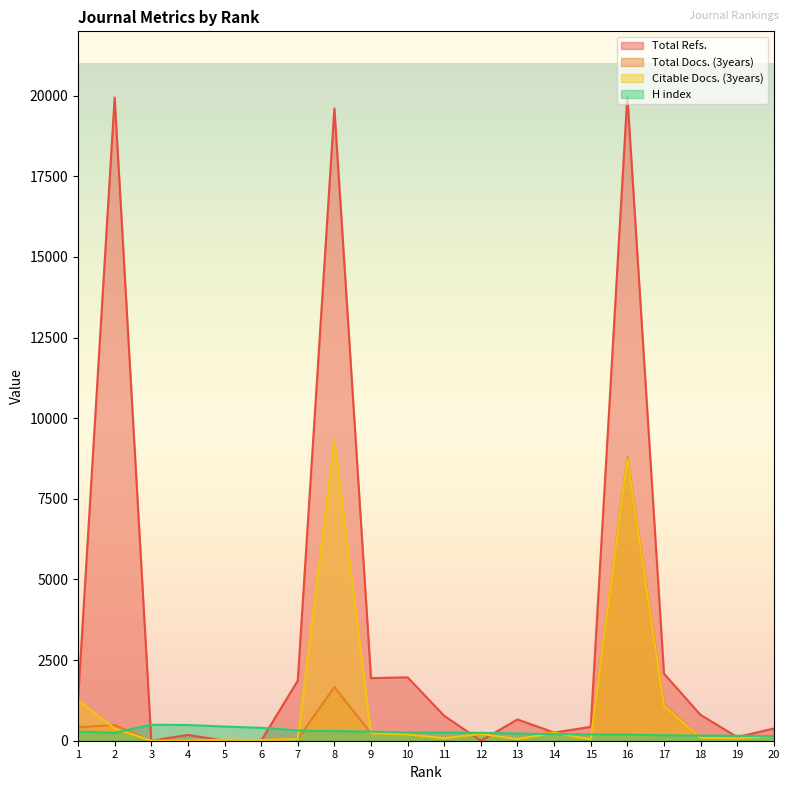

What are all the series names shown in the legend?

Total Refs., Total Docs. (3years), Citable Docs. (3years), H index